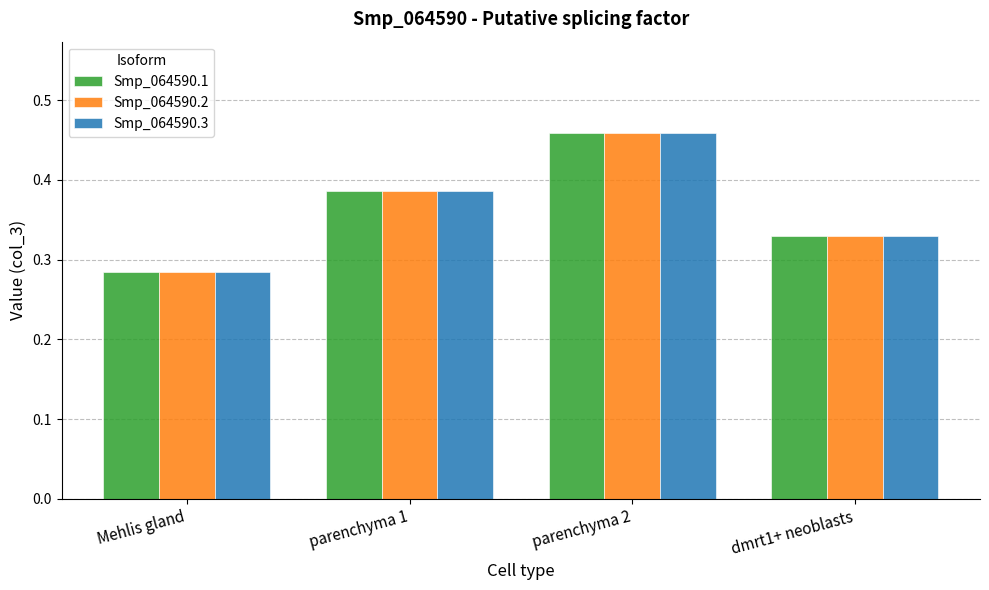

At which label does Smp_064590.1 reach its peak?

parenchyma 2